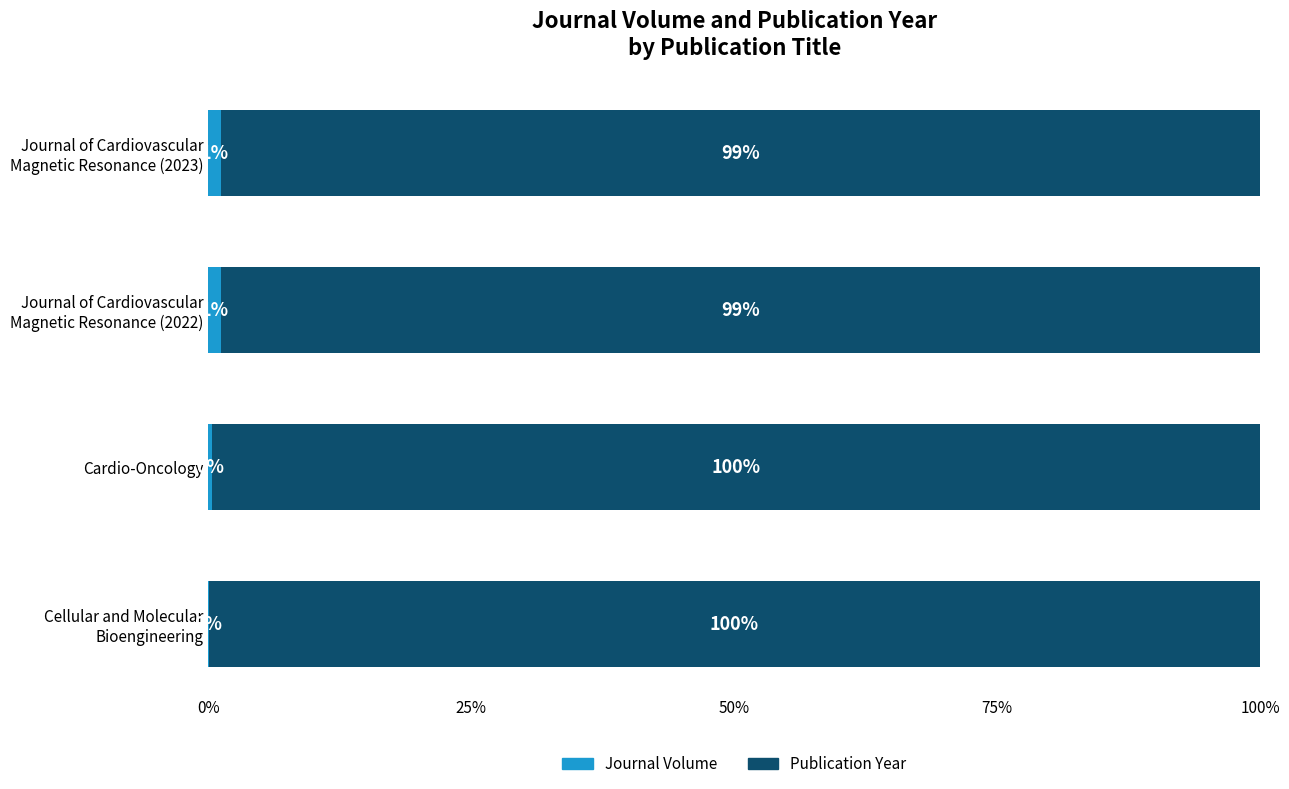

What are all the series names shown in the legend?

Journal Volume, Publication Year